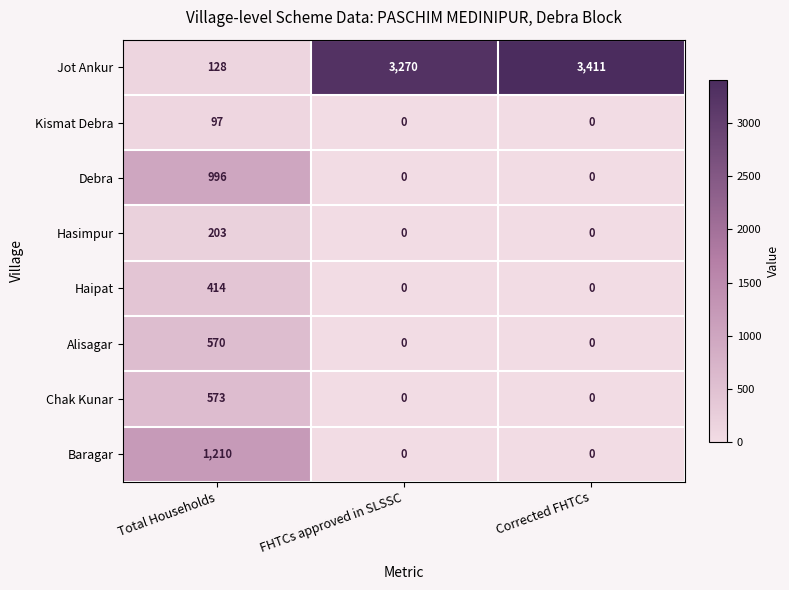

What is the sum of all Chak Kunar values?

573